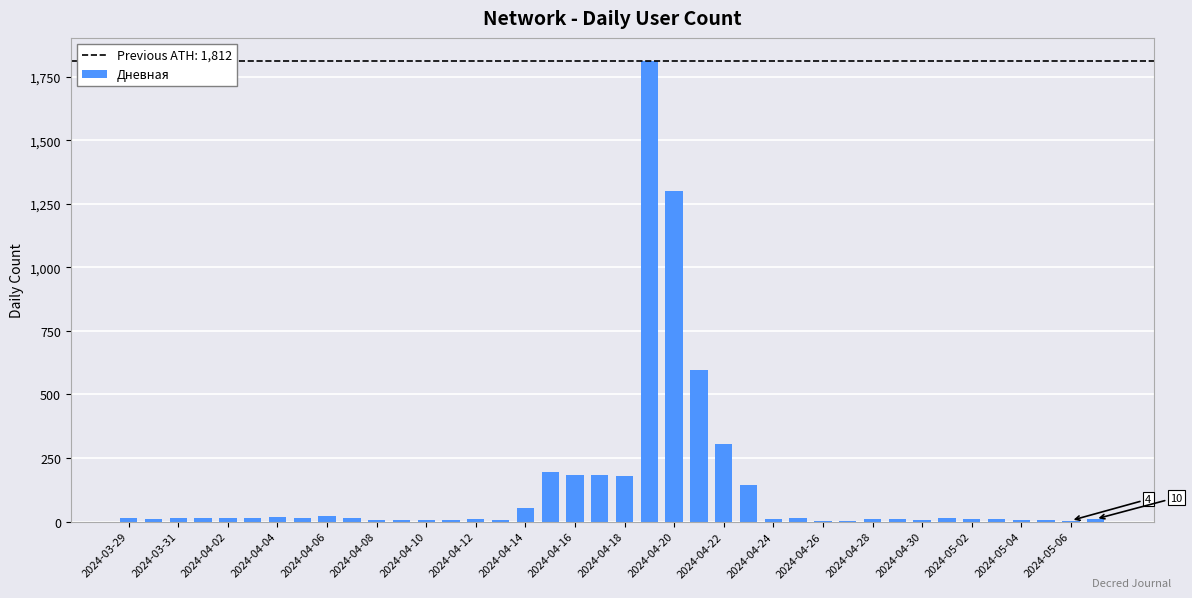

What is the maximum value shown in the chart?

1812